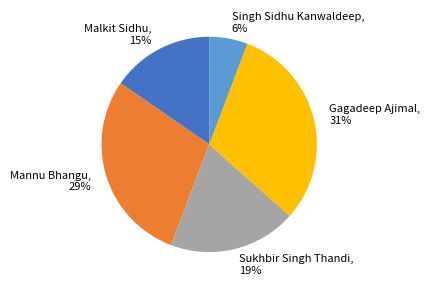

Is it true that Singh Sidhu Kanwaldeep is 6% of the pie?

True